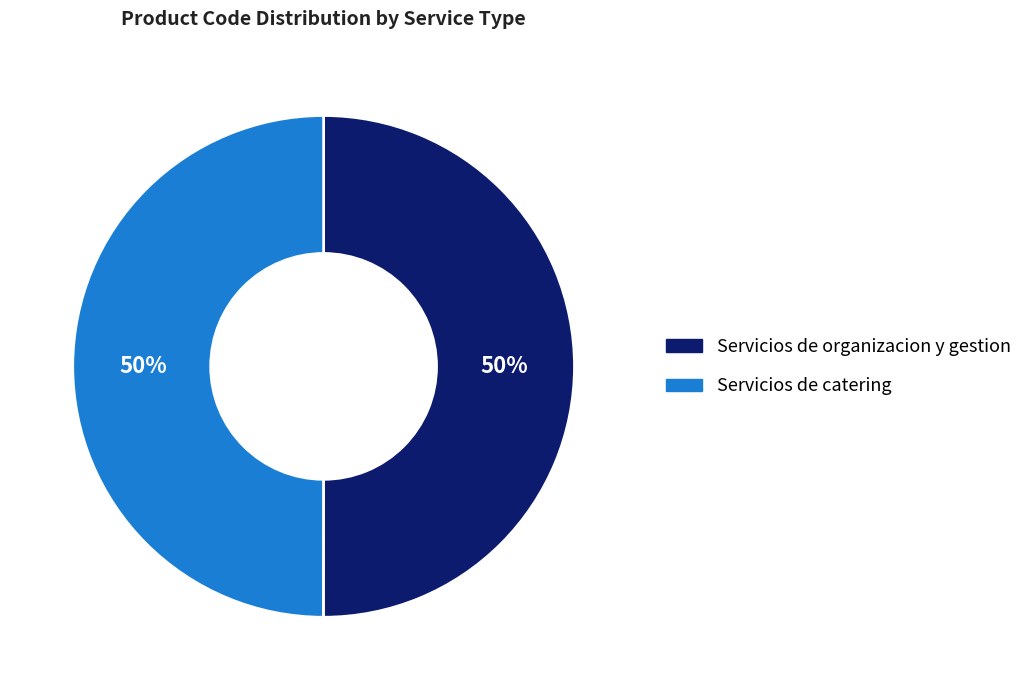

What is the ratio of the value at Servicios de organizacion y gestion to the value at Servicios de catering?

1.0